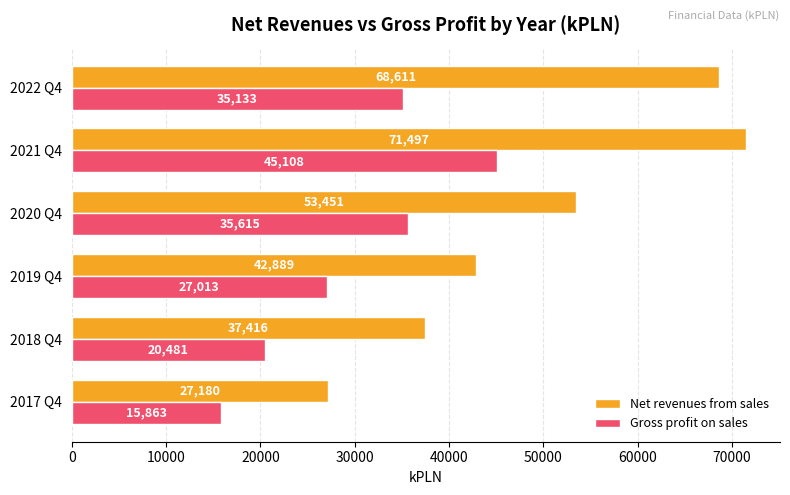

The value of Gross profit on sales at 2019 Q4 is 7502. True or false?

False